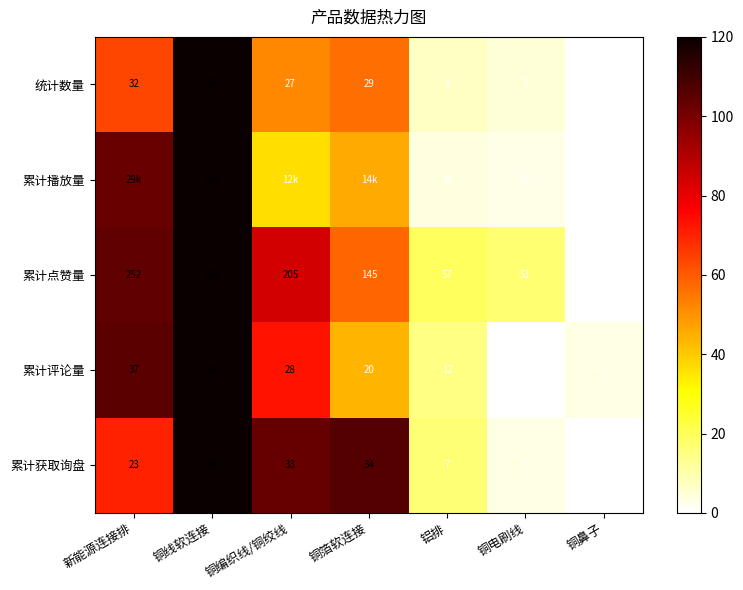

Which category has the lowest value in the 累计点赞量 series?

铜鼻子